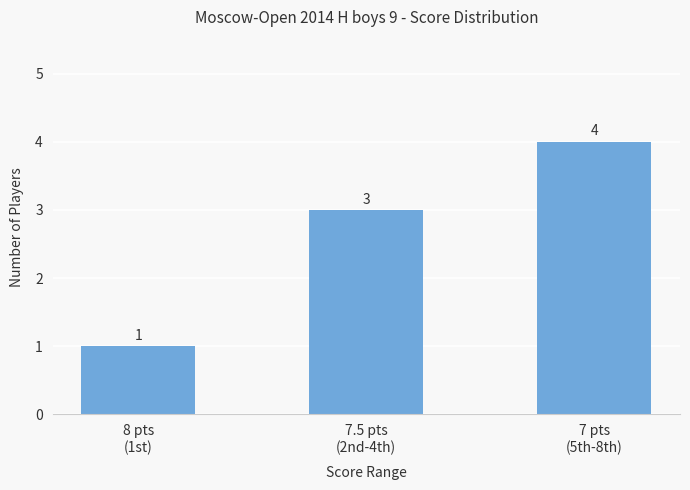

Reading right to left, extract all data points from this chart.

7 pts
(5th-8th)=4	7.5 pts
(2nd-4th)=3	8 pts
(1st)=1